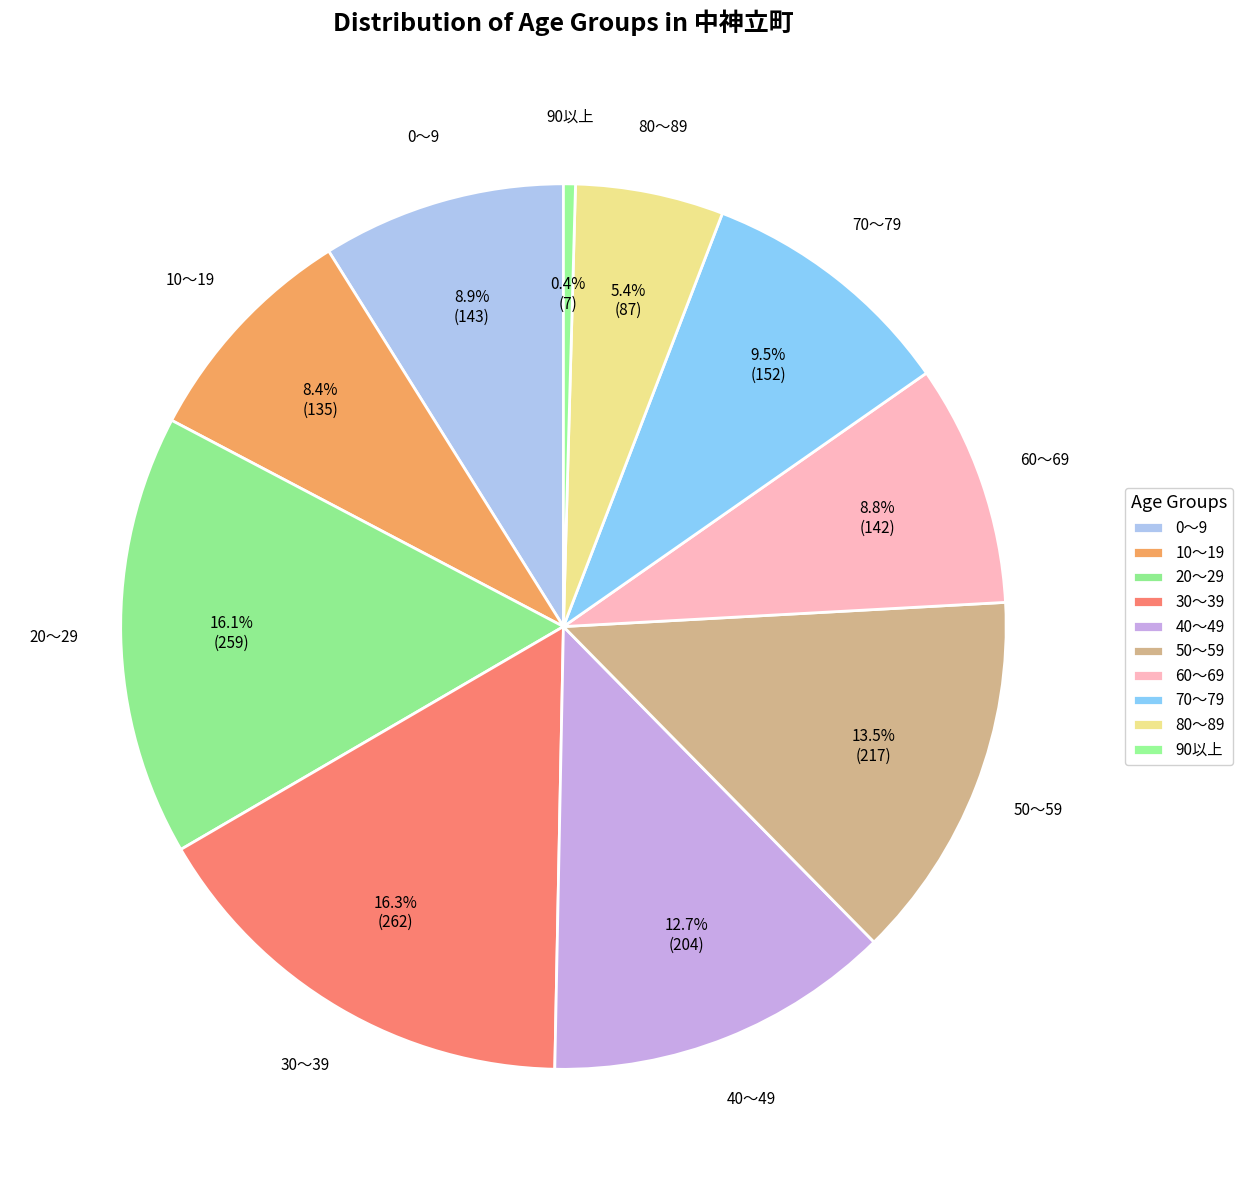

How many segments does this pie chart have?

10